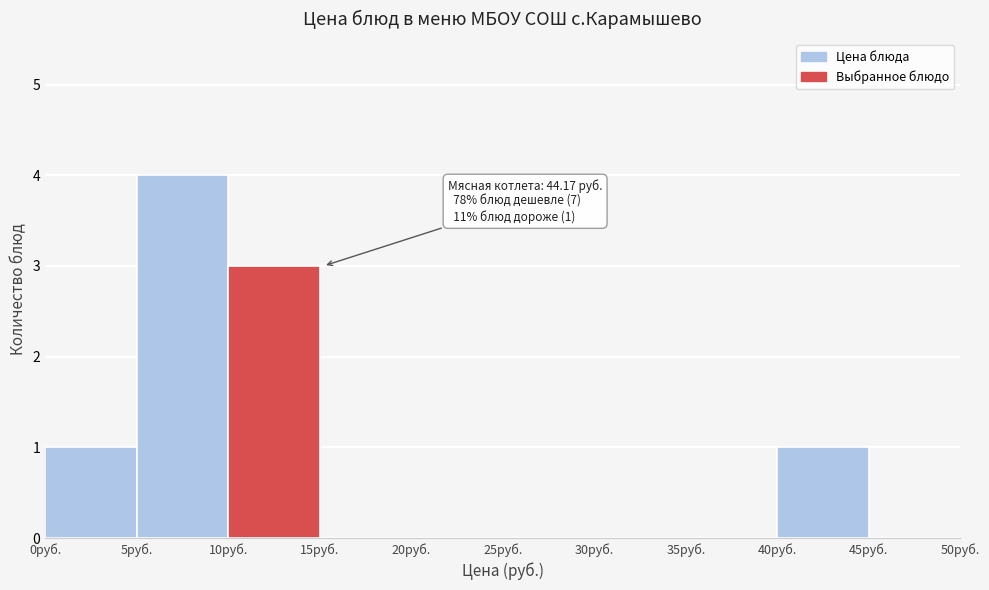

Over which range of the x-axis is the bar tallest?

5 to 10